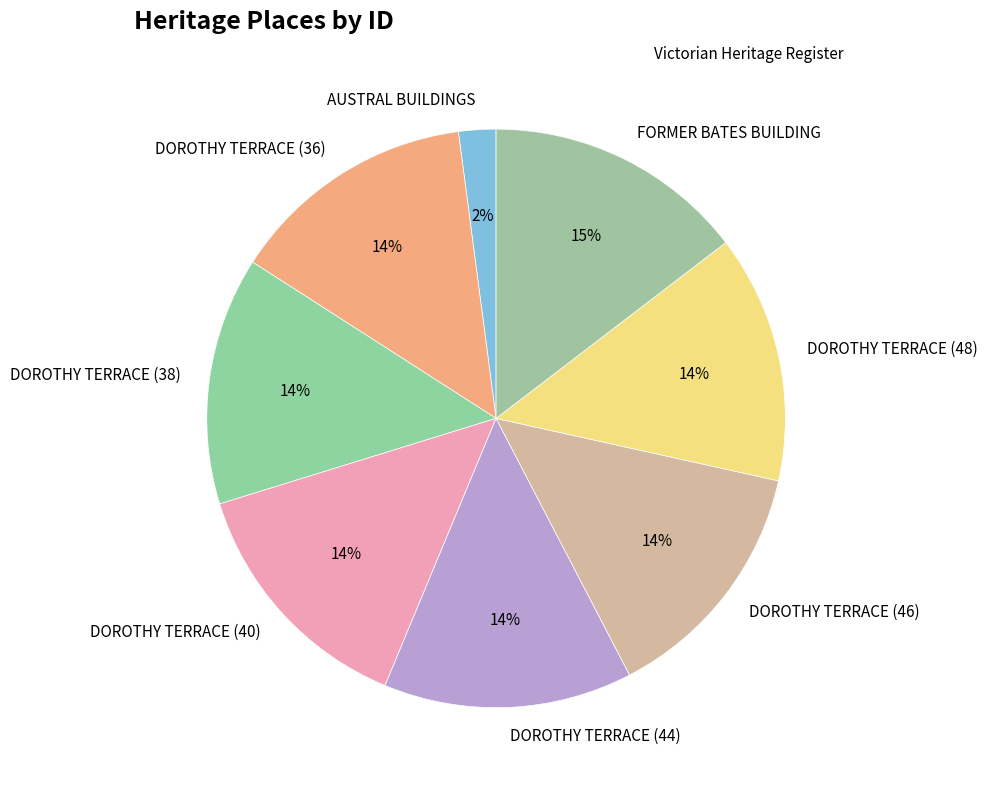

Which category has the smallest portion of the pie?

AUSTRAL BUILDINGS